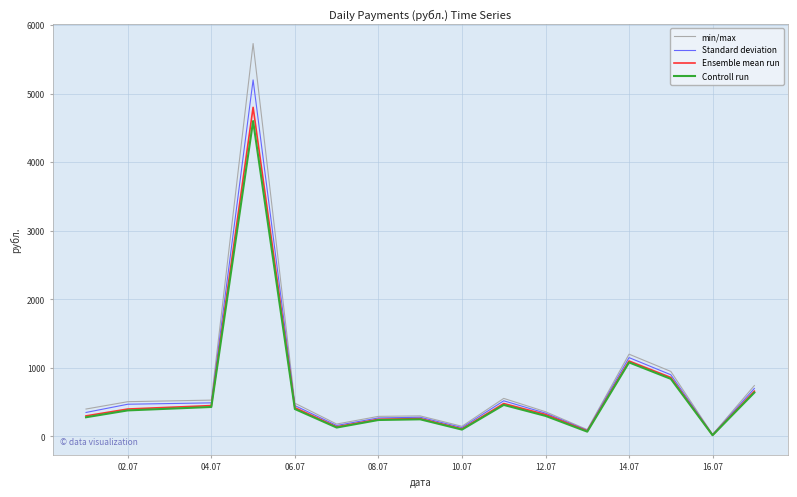

Which series has the largest range (max minus min)?

min/max